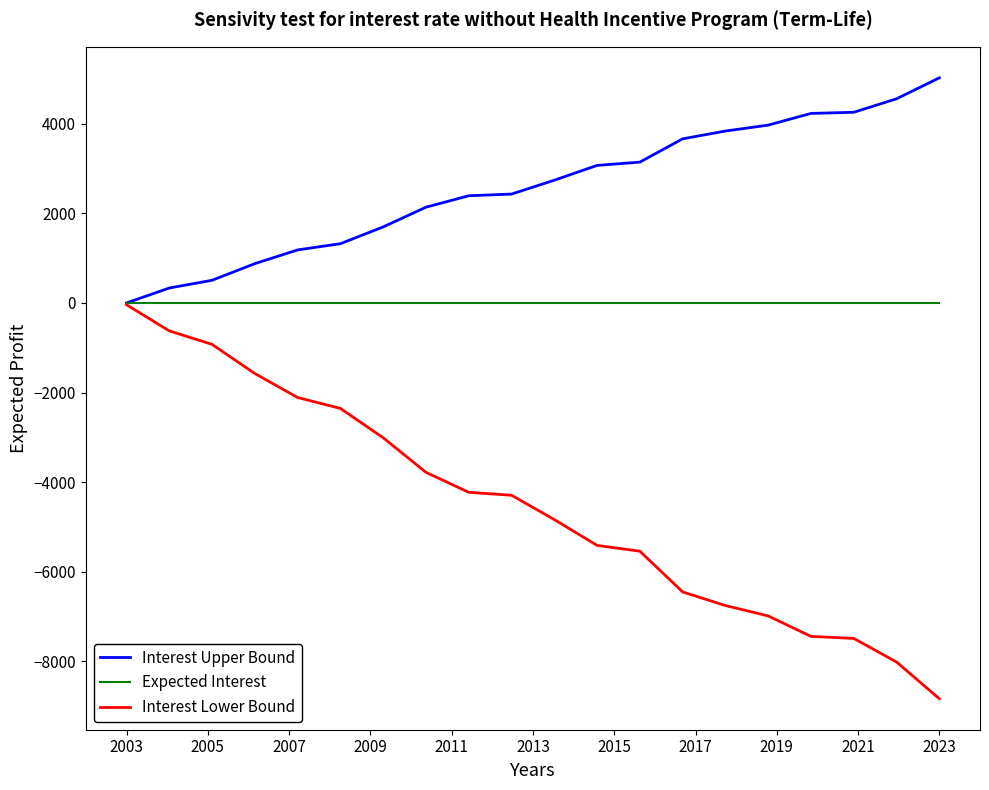

What is the difference between the maximum and second lowest values in the Interest Lower Bound series?

7976.0